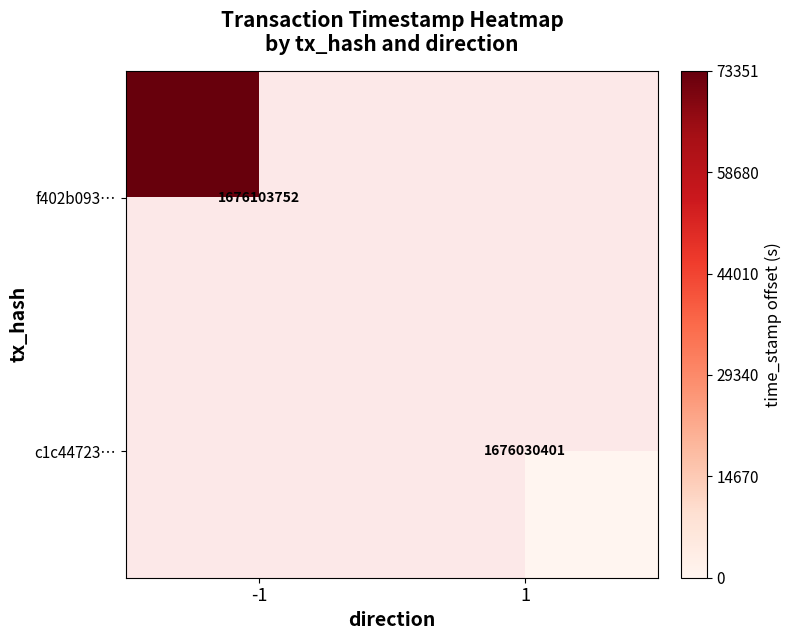

The f402b093… series shows 1676103752 at -1. True or false?

True